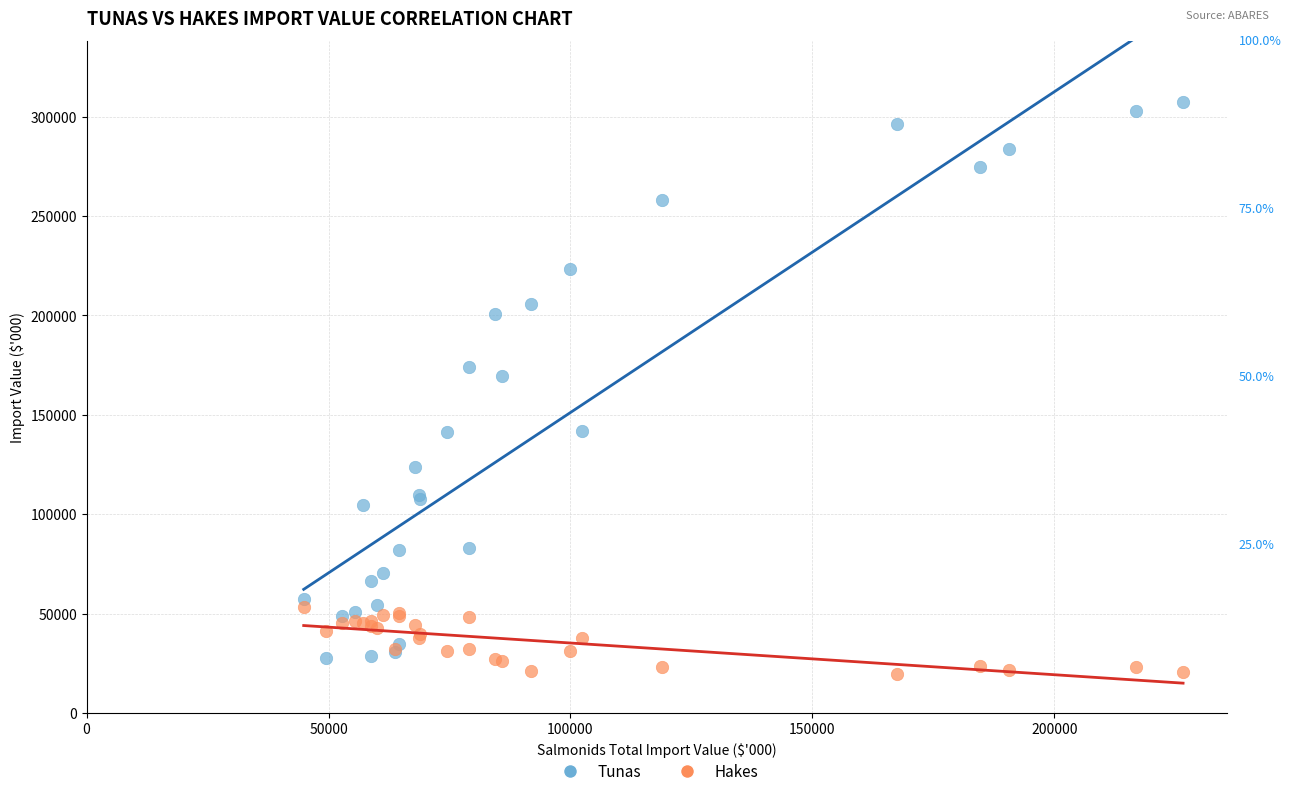

Across all series, what Y value is closest to 163404?

169336.2